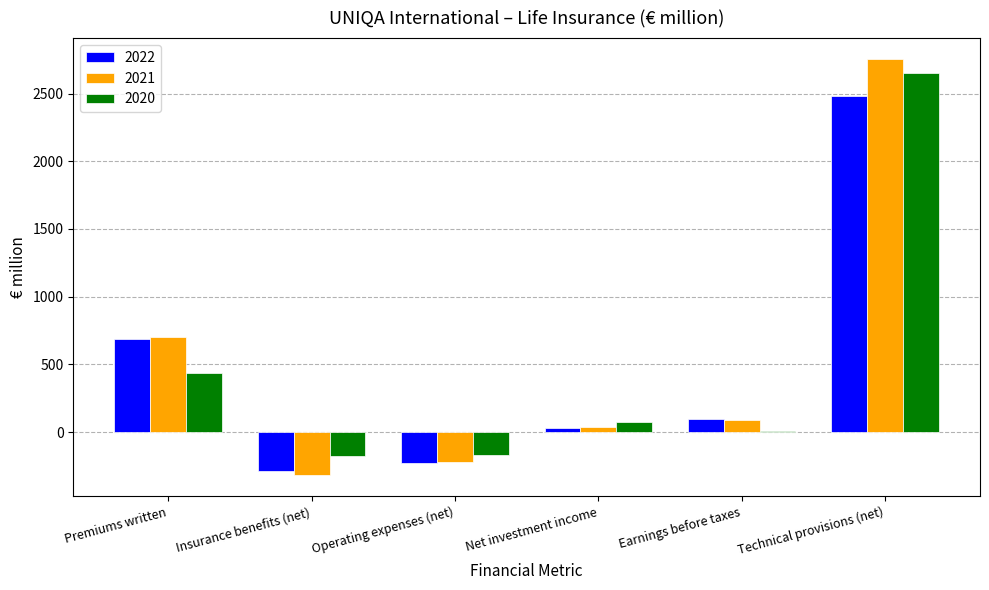

Between Premiums written and Insurance benefits (net), which series saw the biggest shift?

2021